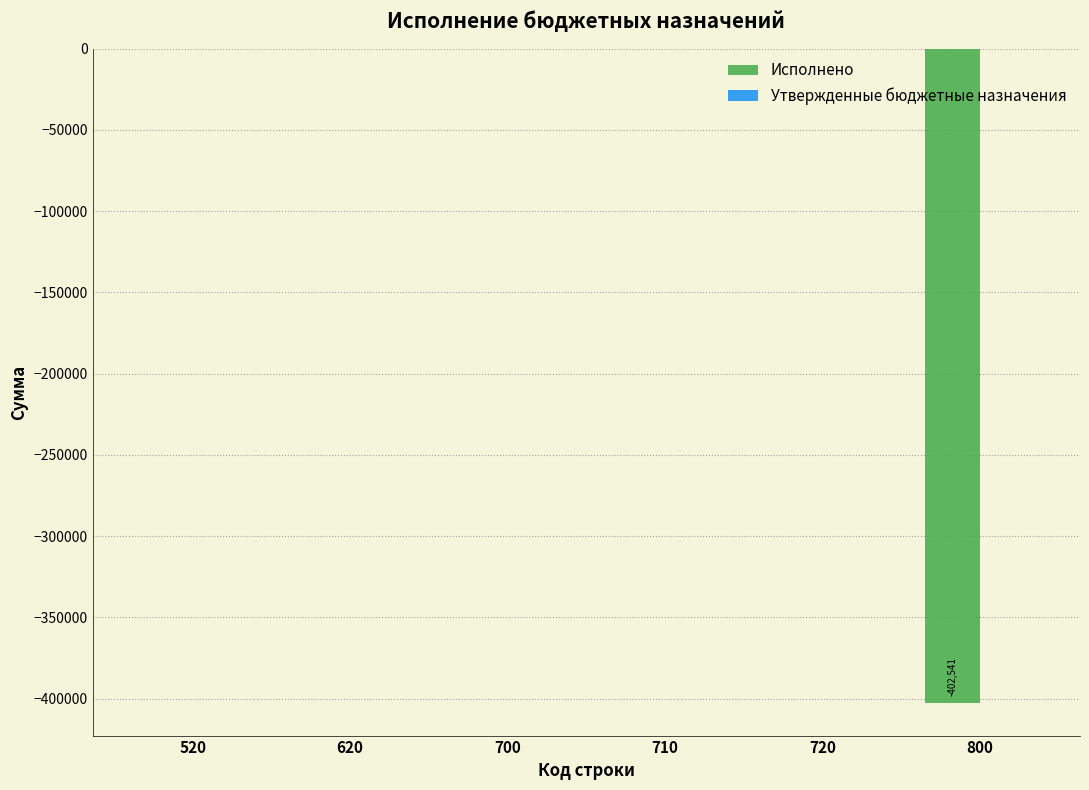

Is it true that the value at 520 is 0.0?

True